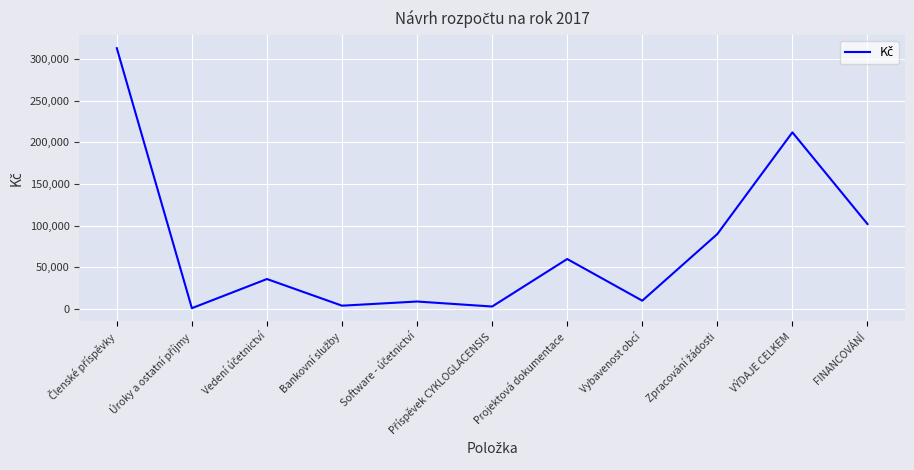

What is the greatest value displayed?

313000